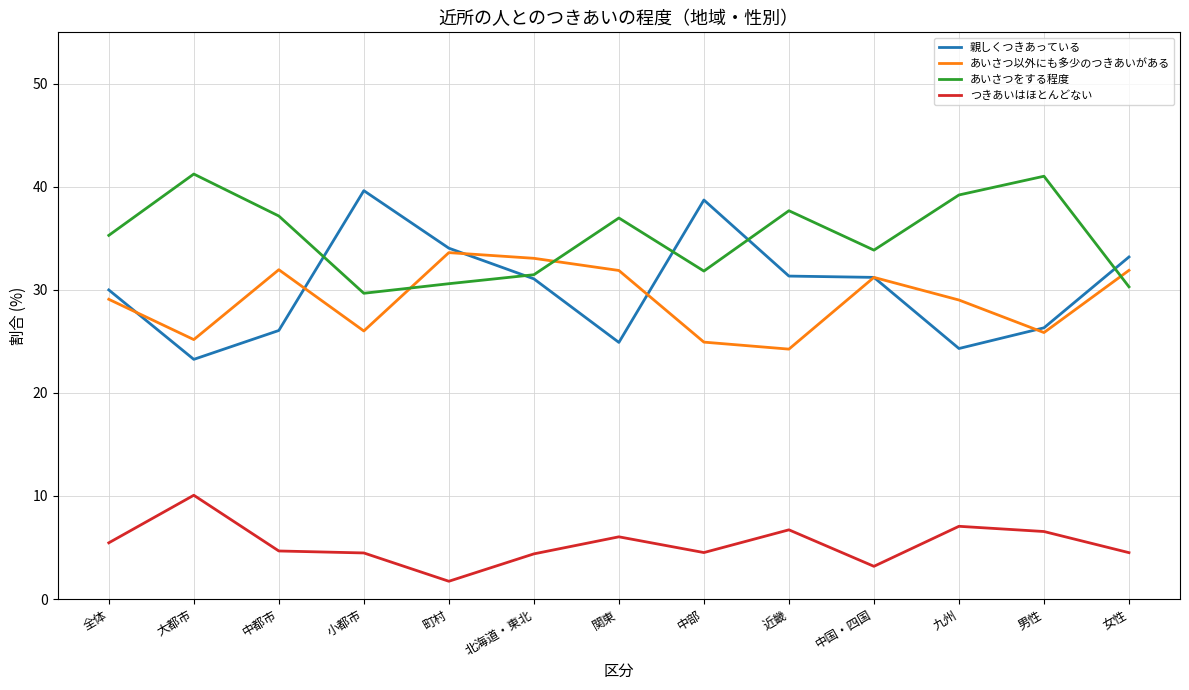

What is the greatest value displayed?

41.2